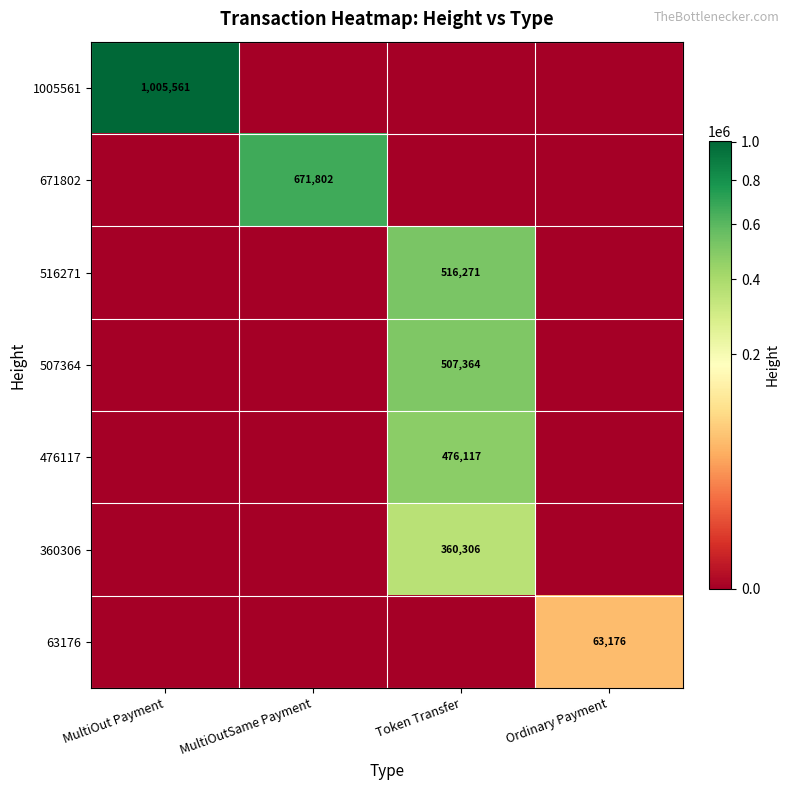

The value of 671802 at MultiOutSame Payment is 1014279. True or false?

False